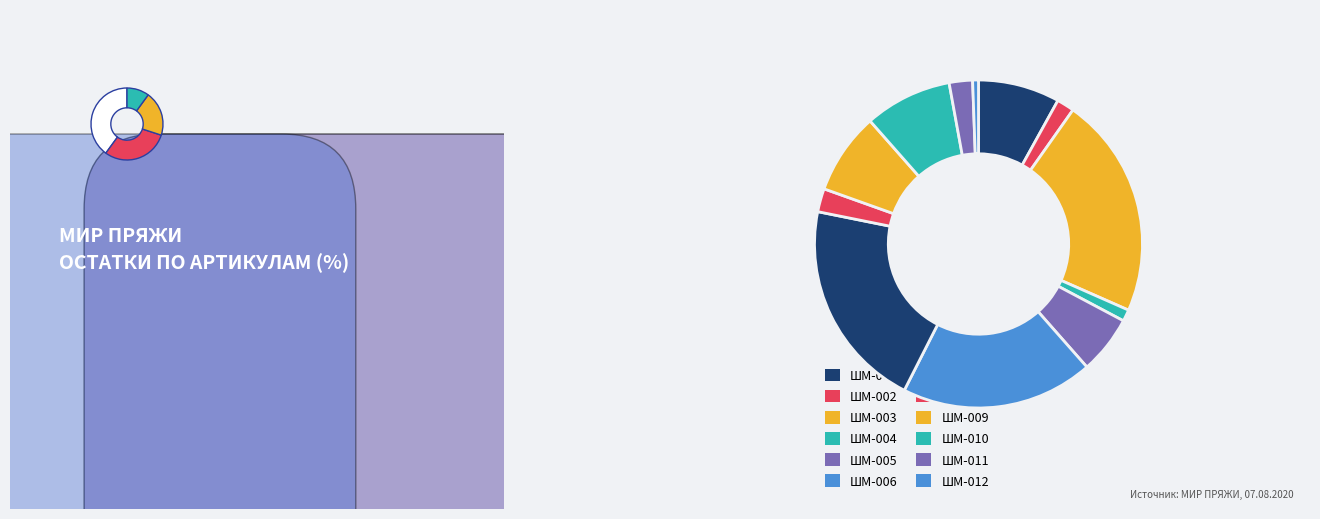

Is ШМ-011 the majority of the pie?

No